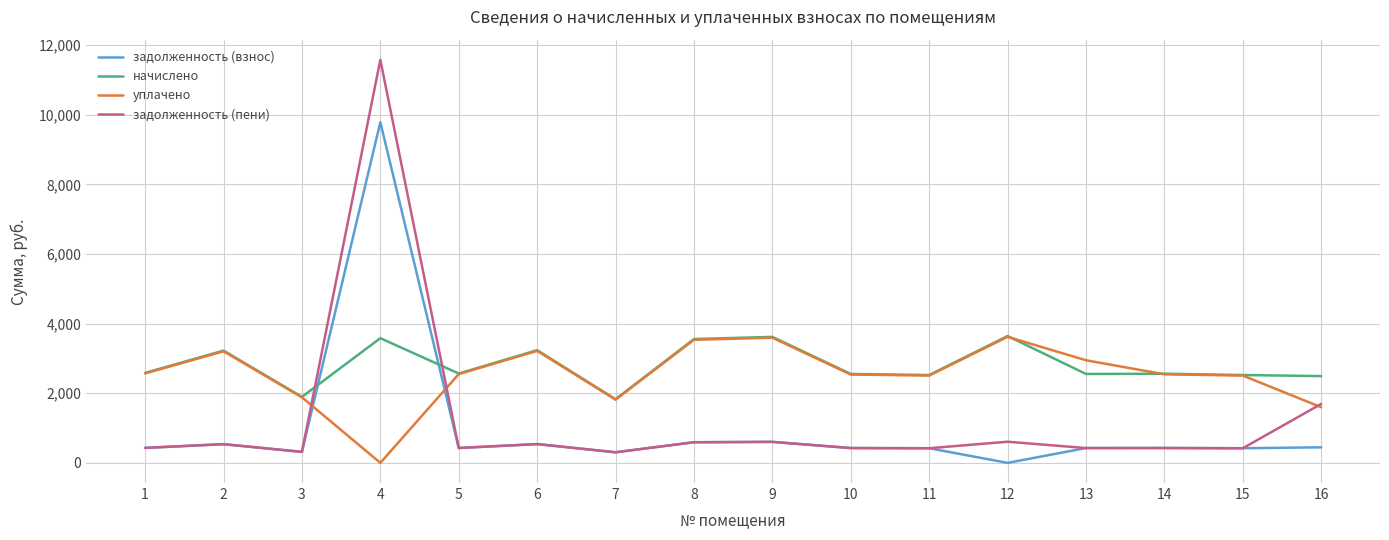

After their last crossing, which series has the higher values: задолженность (взнос) or начислено?

начислено